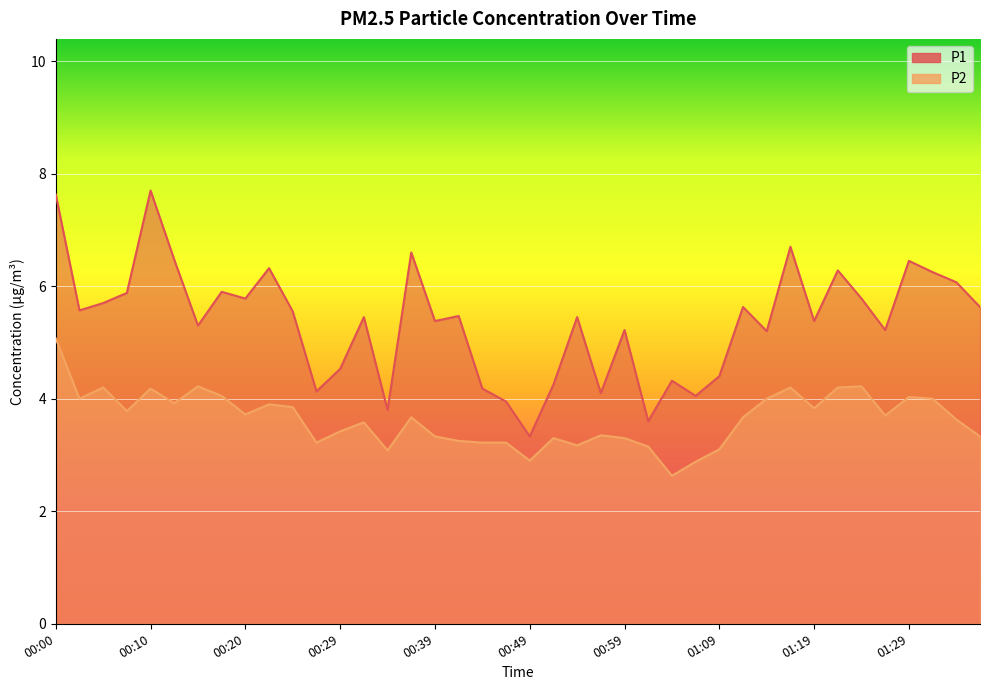

How many lines are shown in the chart?

2